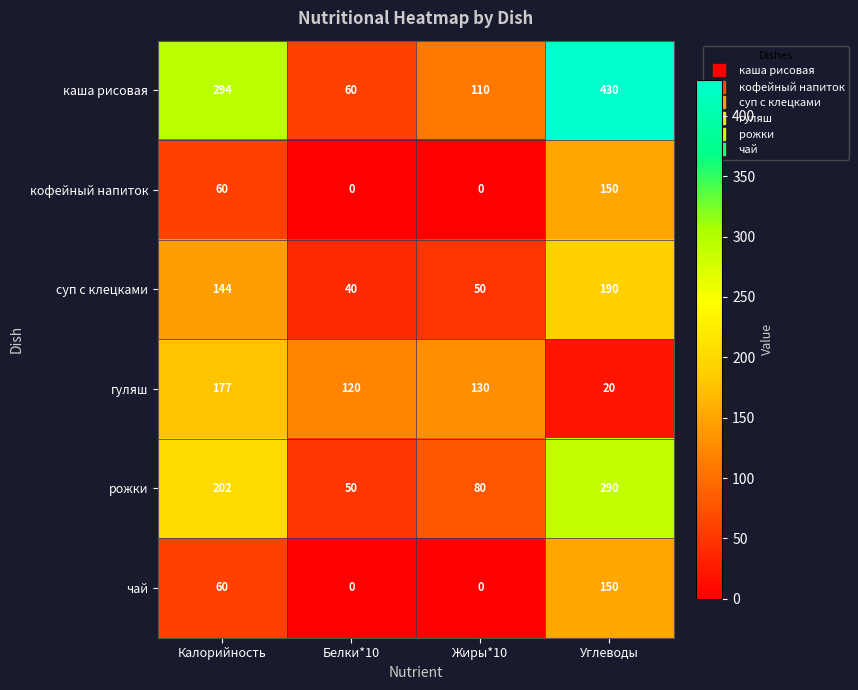

Reading left to right, extract all data points from this chart.

каша рисовая: 294	60	110	430
кофейный напиток: 60	0	0	150
суп с клецками: 144	40	50	190
гуляш: 177	120	130	20
рожки: 202	50	80	290
чай: 60	0	0	150